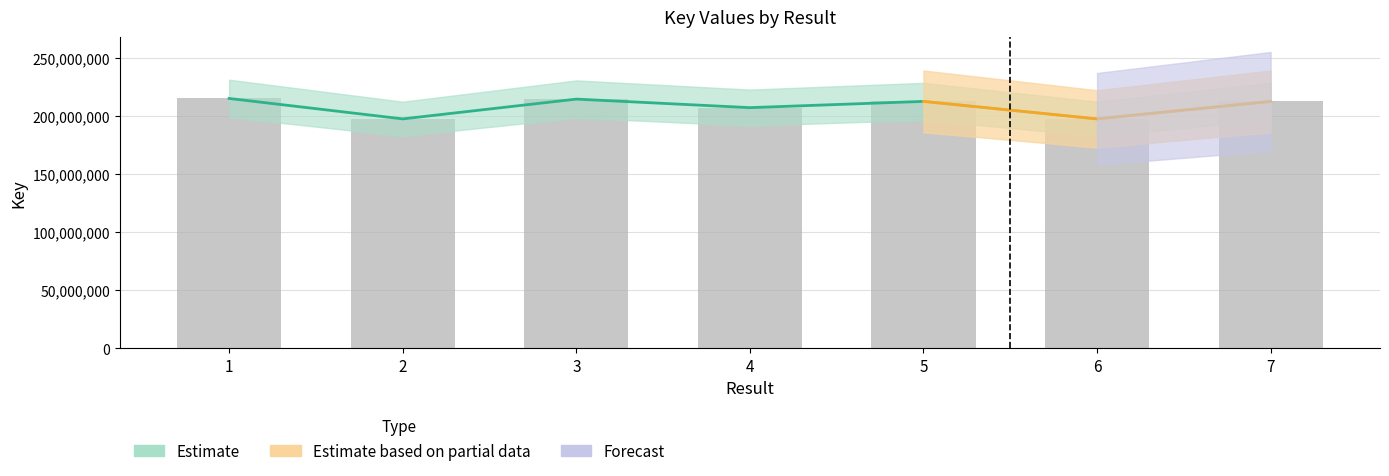

Reading left to right, what are all the values shown in this chart?

1=215182959	2=197585241	3=214620200	4=207267829	5=212652344	6=197584953	7=212652086